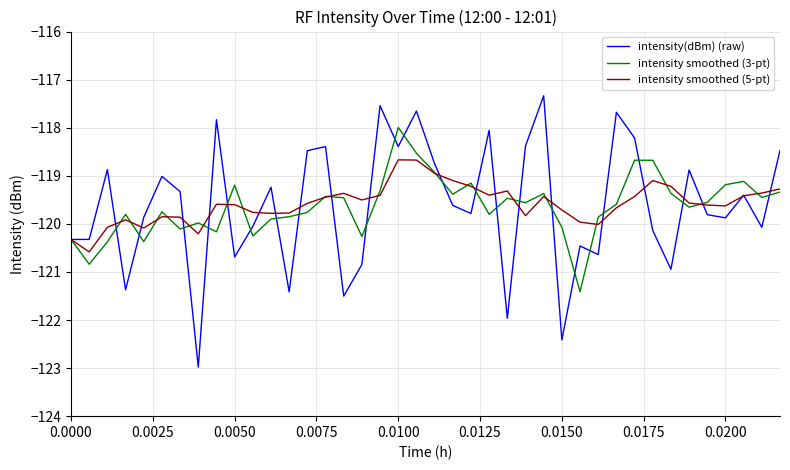

What is the smallest value displayed?

-123.0